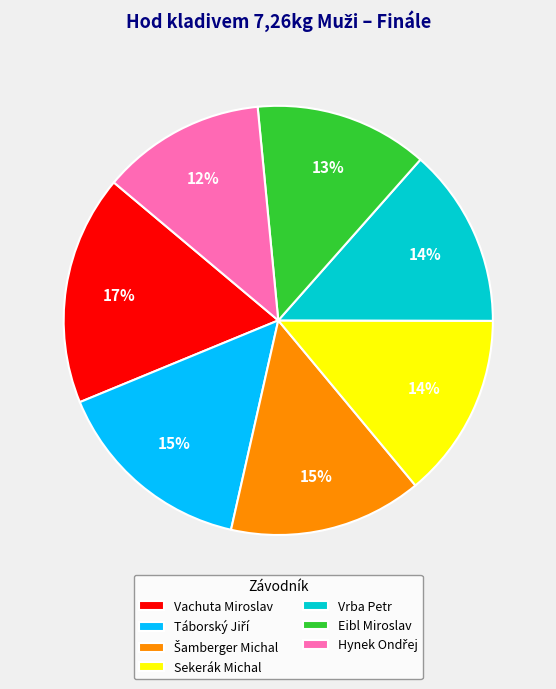

Which category has the biggest portion of the pie?

Vachuta Miroslav